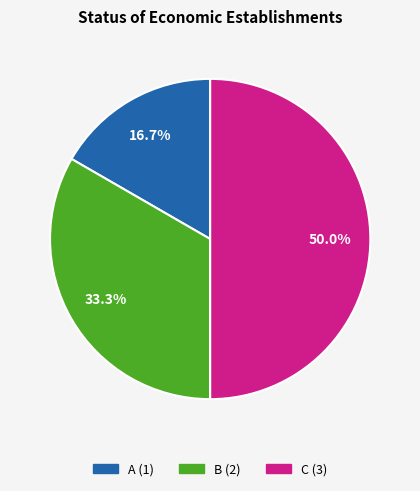

The C slice represents 50% of the pie. True or false?

True